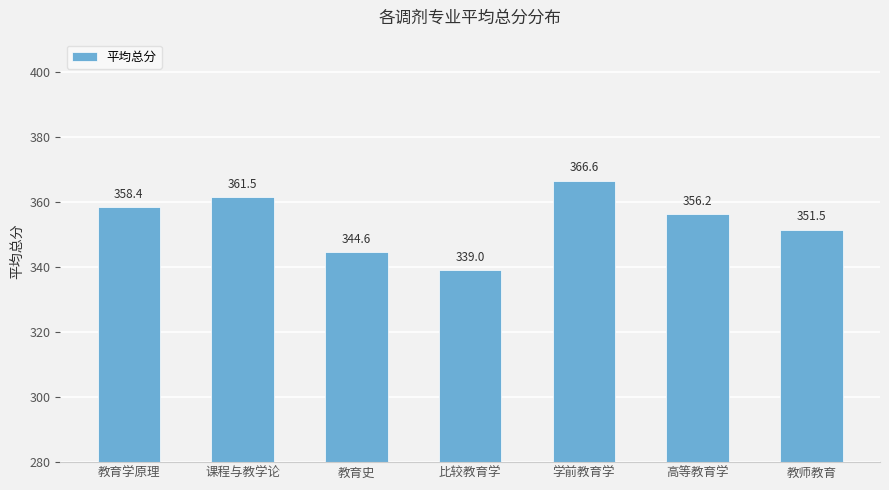

What is the label of the 1st bar from the right?

教师教育